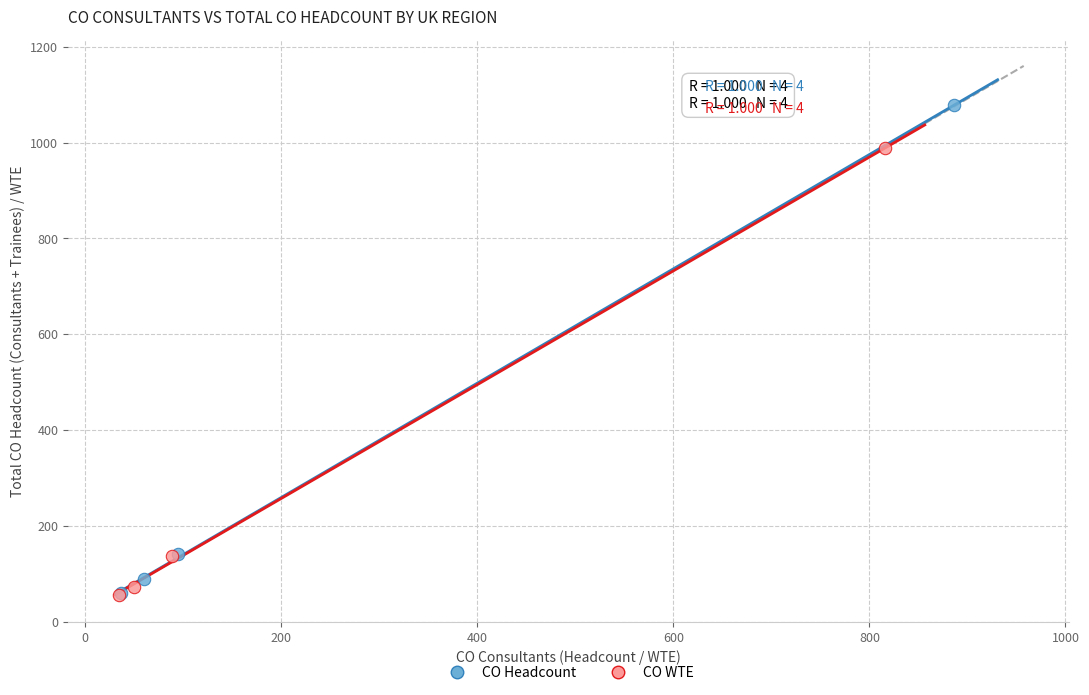

Which series reaches the maximum Y coordinate?

CO Headcount